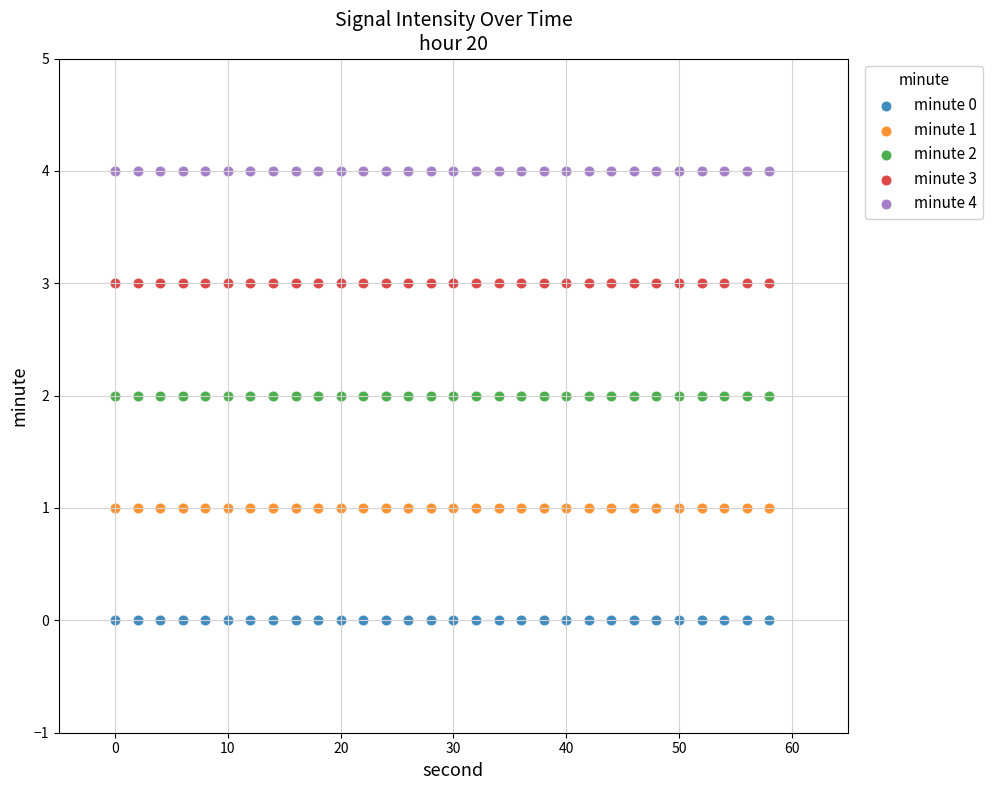

What are all the series names shown in the legend?

minute 0, minute 1, minute 2, minute 3, minute 4